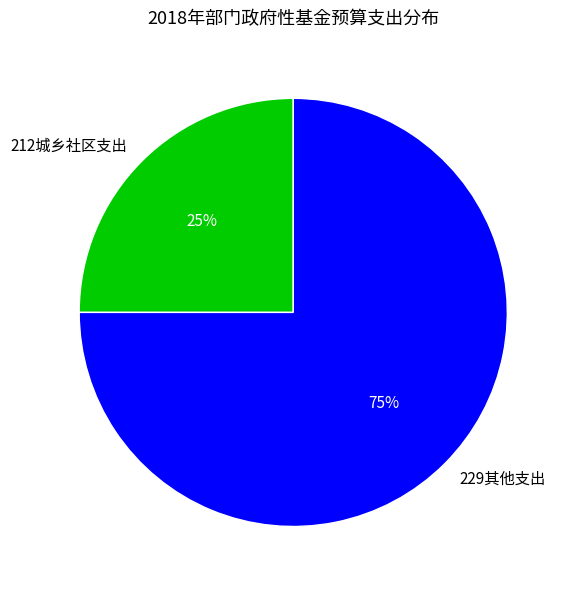

Rank the categories by value from lowest to highest.

212城乡社区支出, 229其他支出